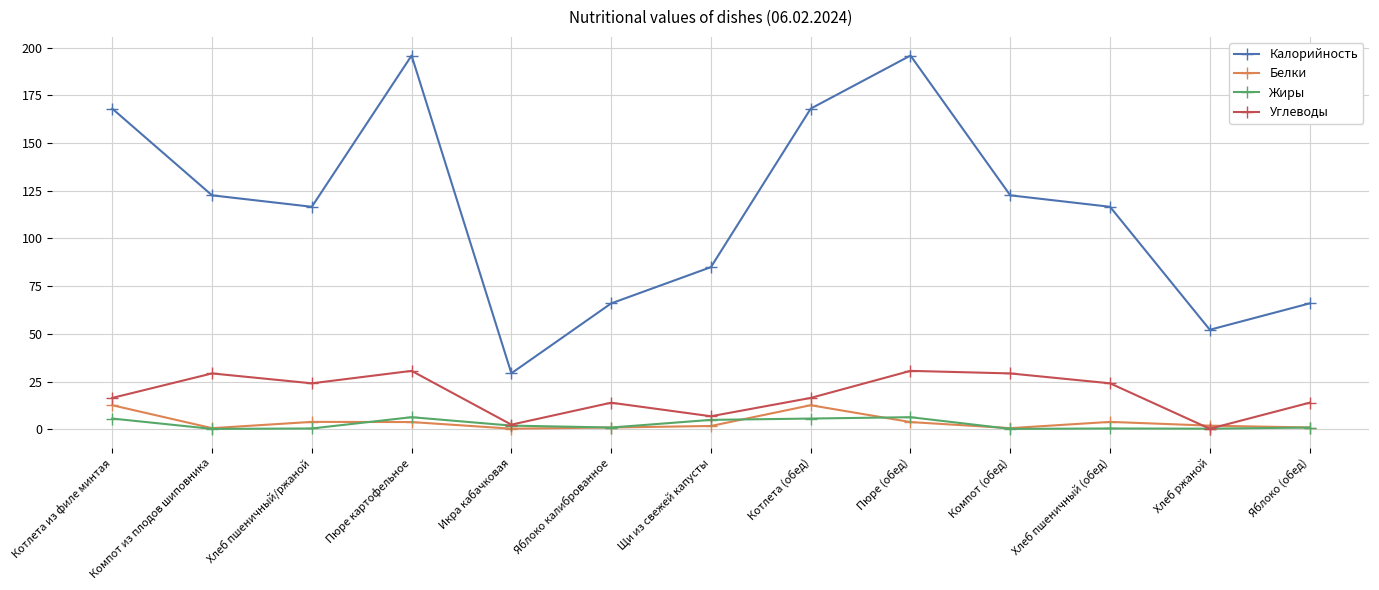

In Калорийность, how many points are lower than both neighbors (excluding endpoints)?

3